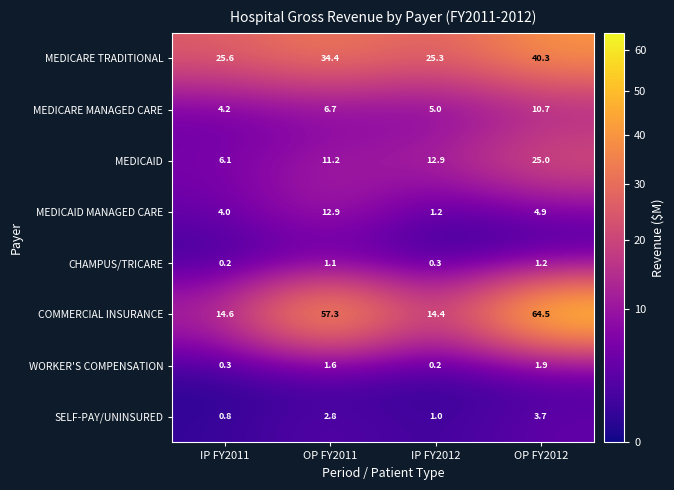

What is the average value of the CHAMPUS/TRICARE series?

0.7